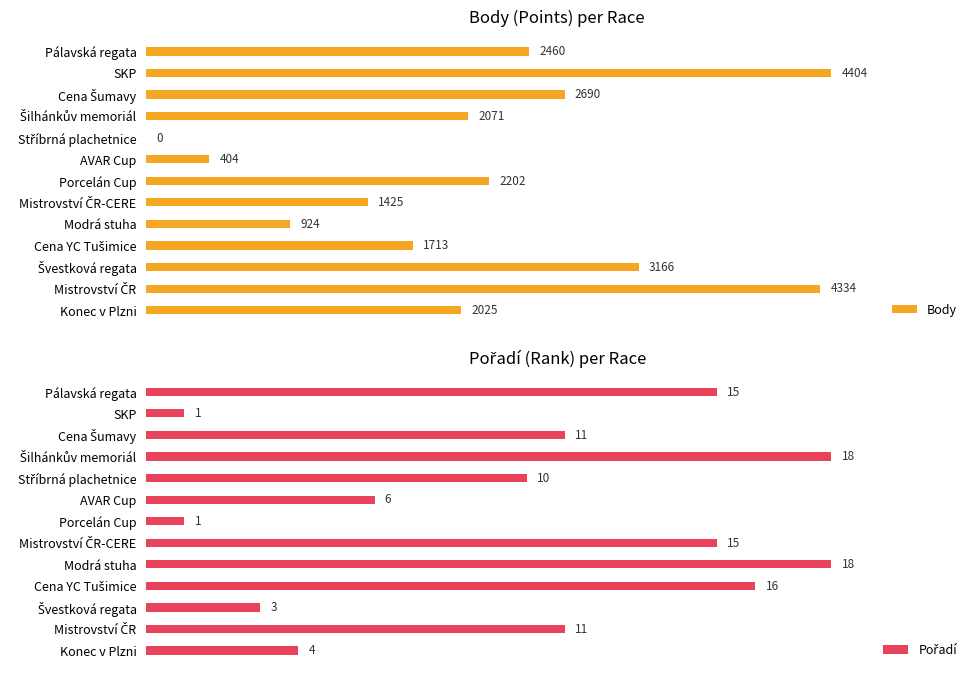

What are all the series names shown in the legend?

Body, Pořadí